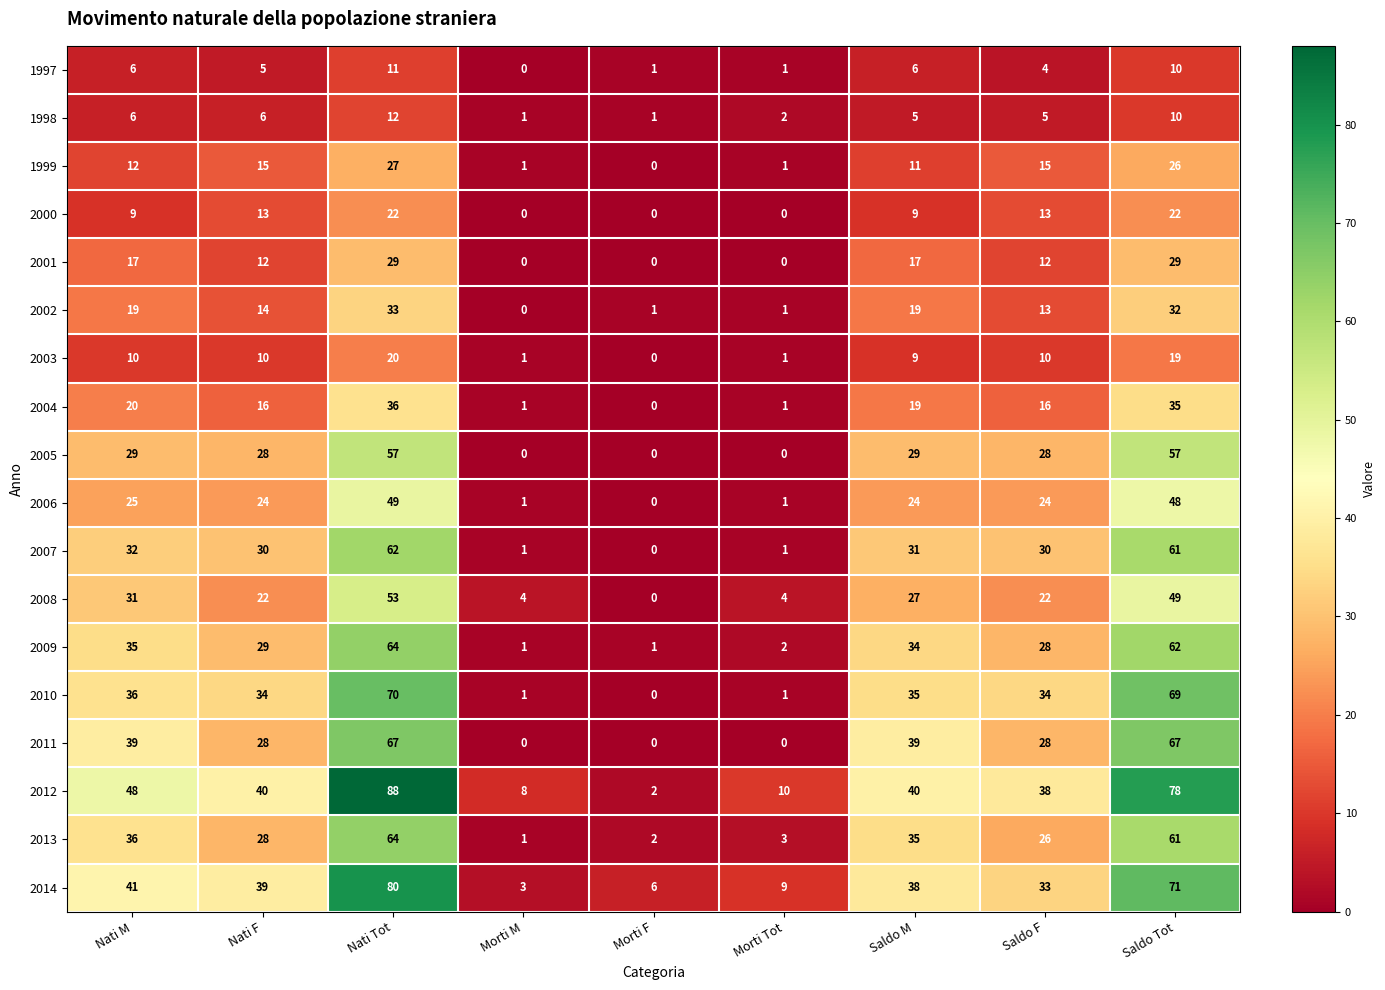

The 2002 series shows 0 at Morti Tot. True or false?

False